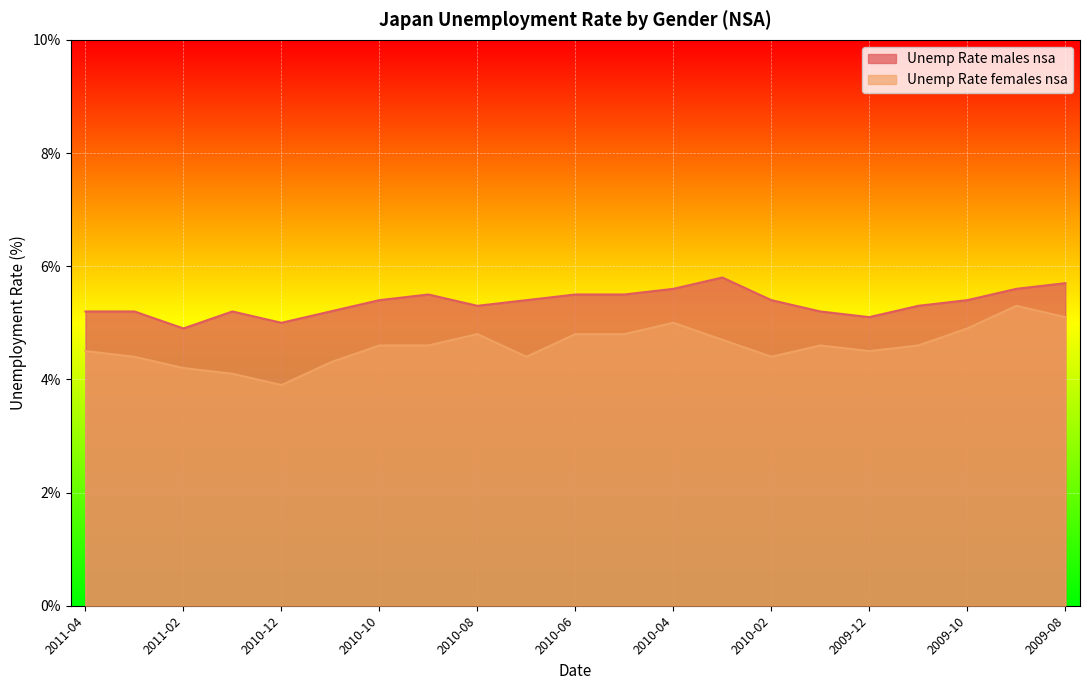

How many Unemp Rate males nsa values are between 5 and 6?

20